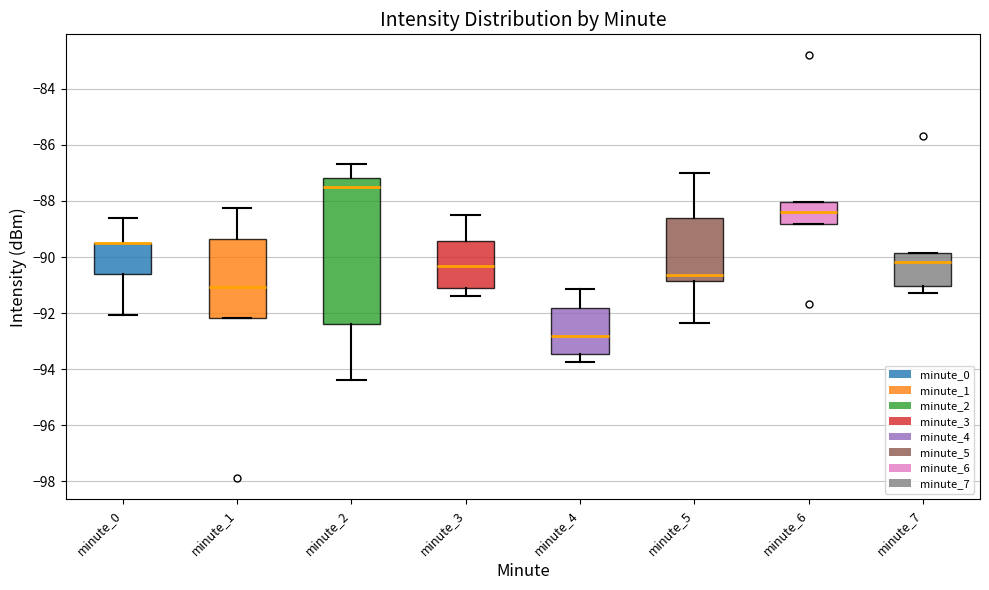

Reading left to right, transcribe this box plot: for each box, give where its median line is, the range the box spans, and where its two whiskers end, as read against the y-axis. The values are not printed on the chart, so give them approximately, as read against the axis.

minute_0: median -89.6 (drawn on the box's upper edge), box -90.6 to -89.4, whiskers -92.0 to -88.6
minute_1: median -91.0, box -92.2 to -89.4, whiskers -92.2 to -88.2
minute_2: median -87.6, box -92.4 to -87.2, whiskers -94.4 to -86.6
minute_3: median -90.4, box -91.0 to -89.4, whiskers -91.4 to -88.4
minute_4: median -92.8, box -93.4 to -91.8, whiskers -93.8 to -91.2
minute_5: median -90.6, box -90.8 to -88.6, whiskers -92.4 to -87.0
minute_6: median -88.4, box -88.8 to -88.0, whiskers -88.8 to -88.0
minute_7: median -90.2, box -91.0 to -89.8, whiskers -91.2 to -89.8